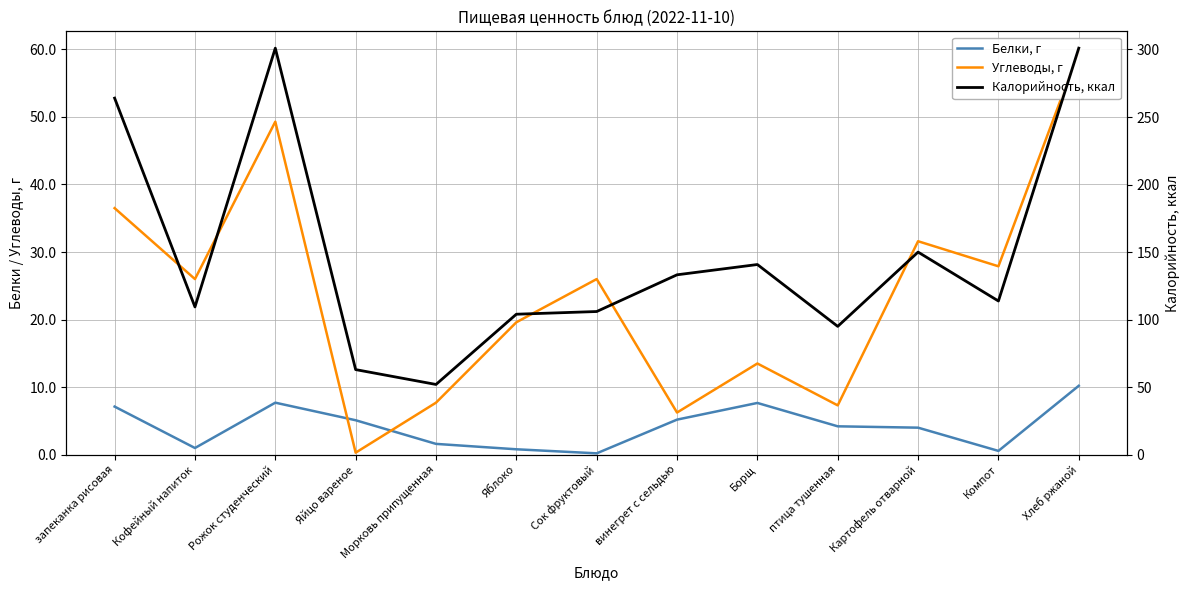

Which series ends up on top after the final intersection of Белки, г and Углеводы, г?

Углеводы, г